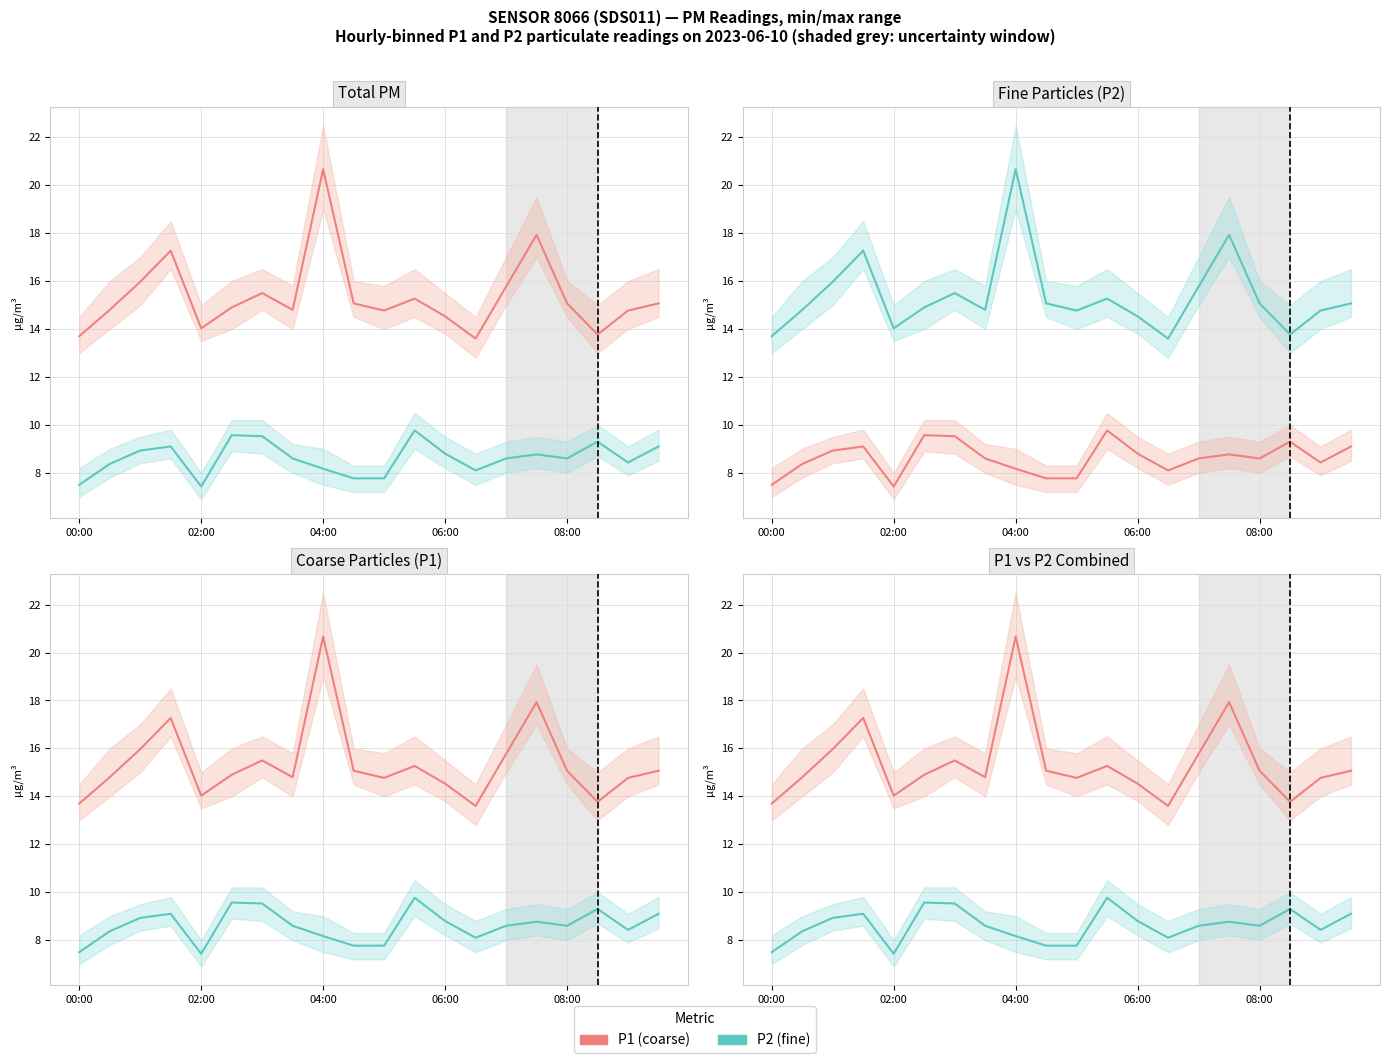

What is the total value across all series at 11?

25.0